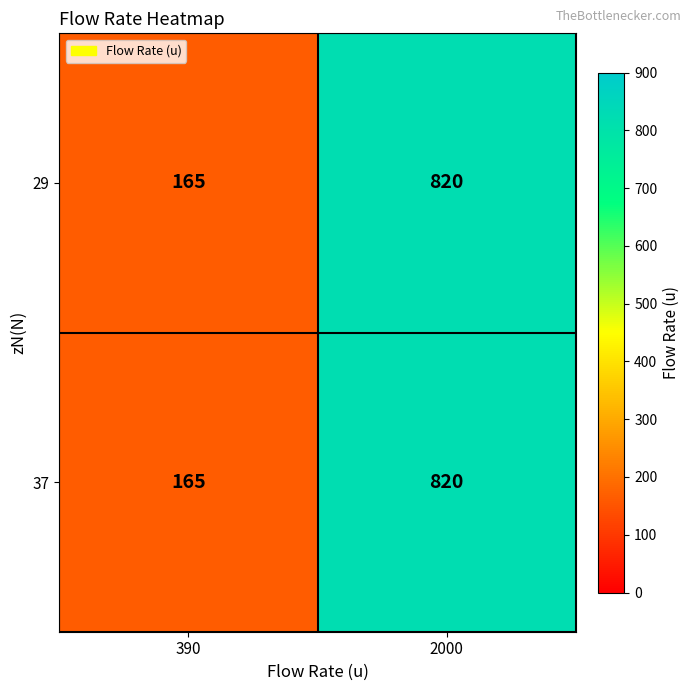

List the labels in order of 29 value, smallest first.

390, 2000